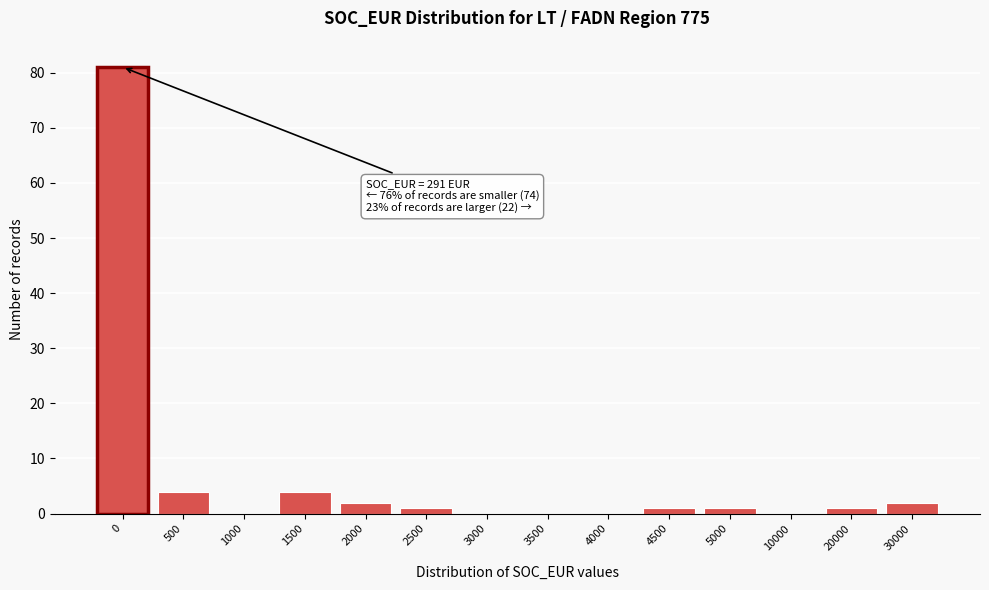

Reading left to right, extract all data points from this chart.

0=81	500=4	1000=0	1500=4	2000=2	2500=1	3000=0	3500=0	4000=0	4500=1	5000=1	10000=0	20000=1	30000=2